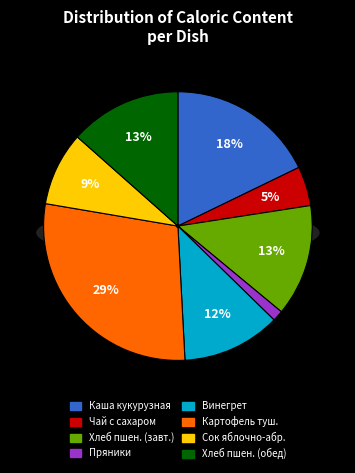

To the nearest percent, what is the combined percentage of Картофель тушеный по-домашнему and Хлеб пшеничный формовой (обед)?

42%